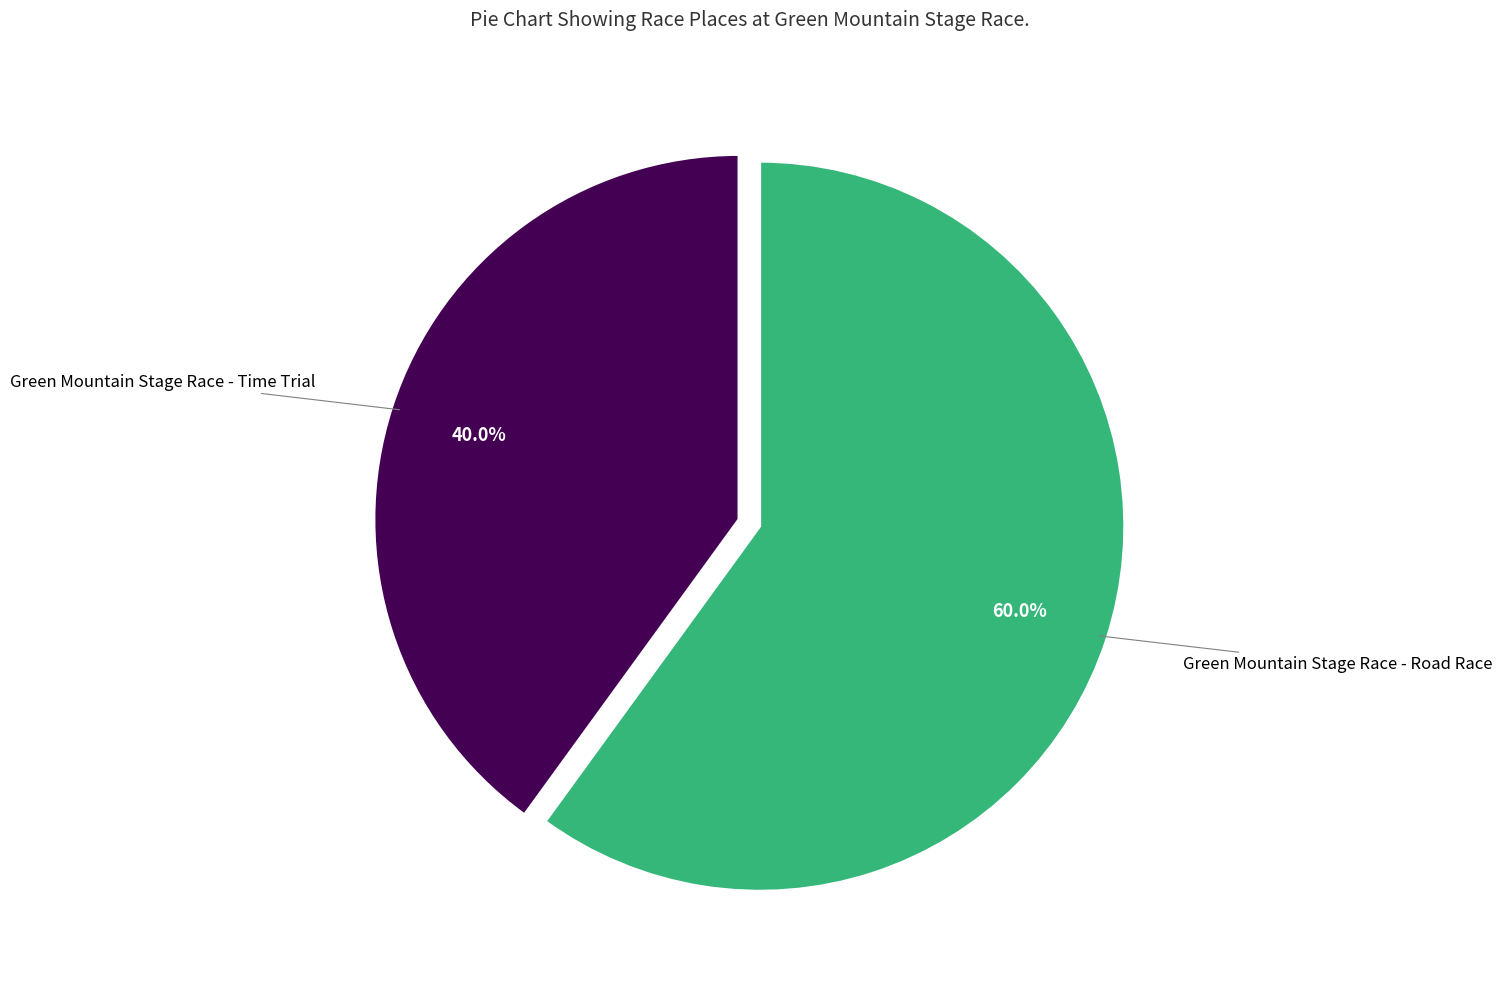

Is there any slice that represents more than half of the pie?

Yes